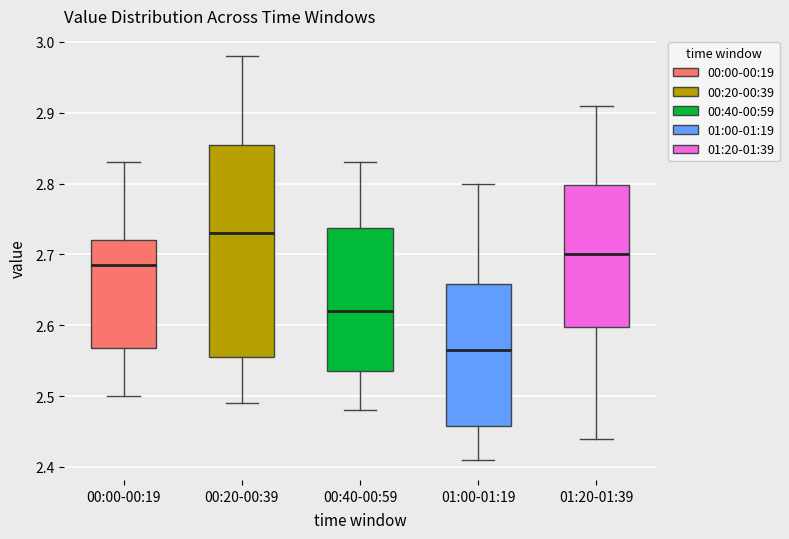

Which box has the lowest median line?

01:00-01:19